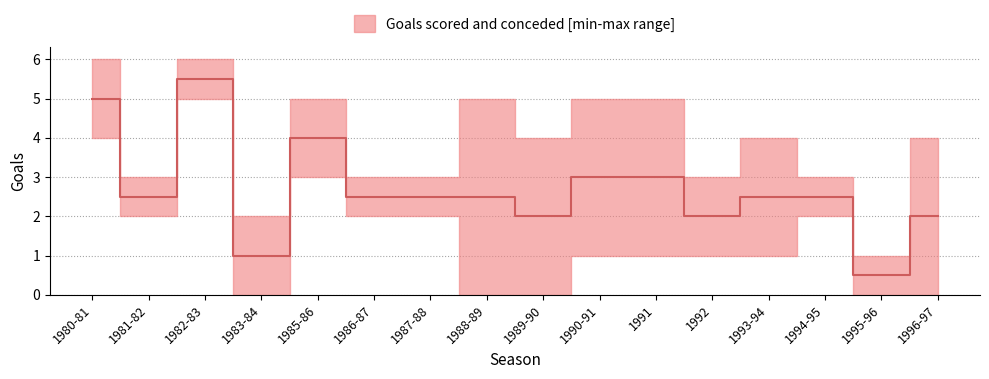

What is the difference between the goals_conceded values at 1986-87 and 1980-81?

2.0